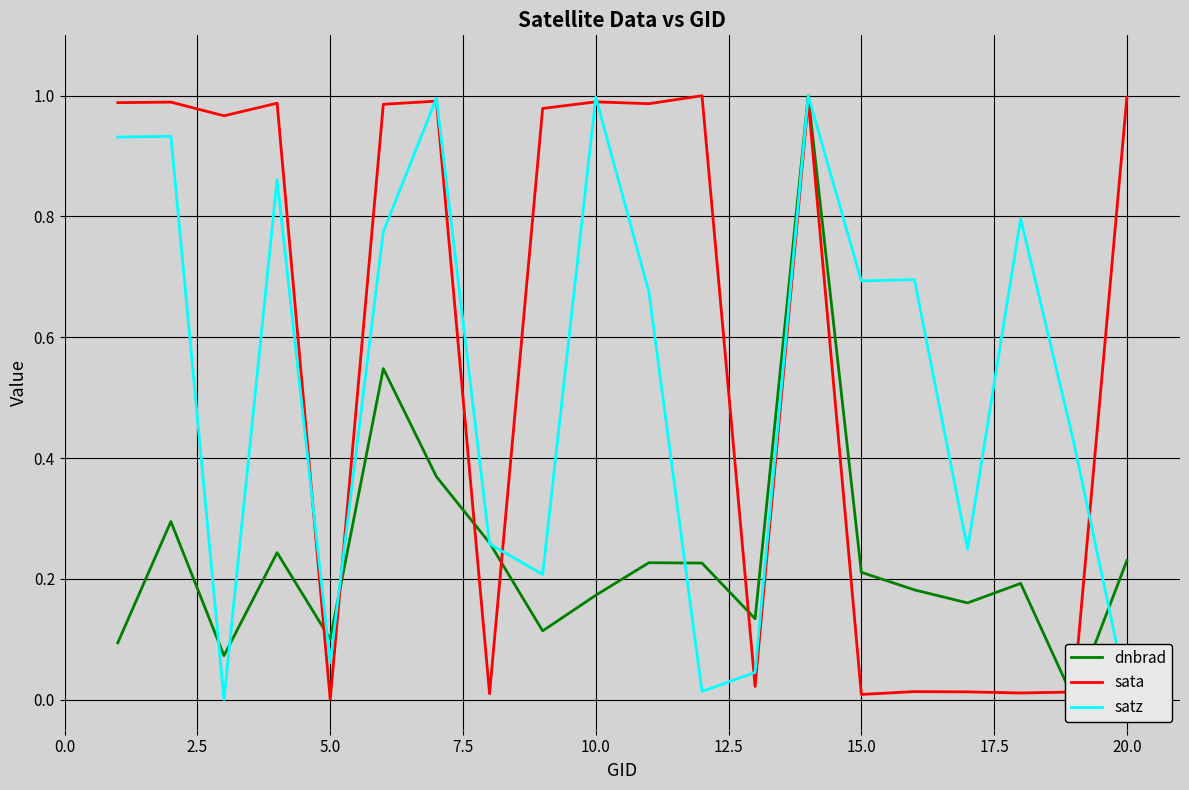

What are all the series names shown in the legend?

dnbrad, sata, satz